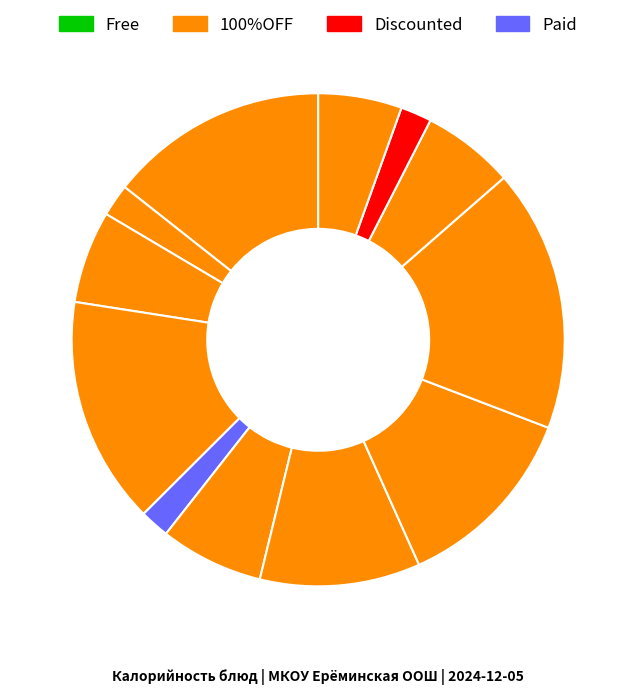

How many slices are in this pie chart?

12